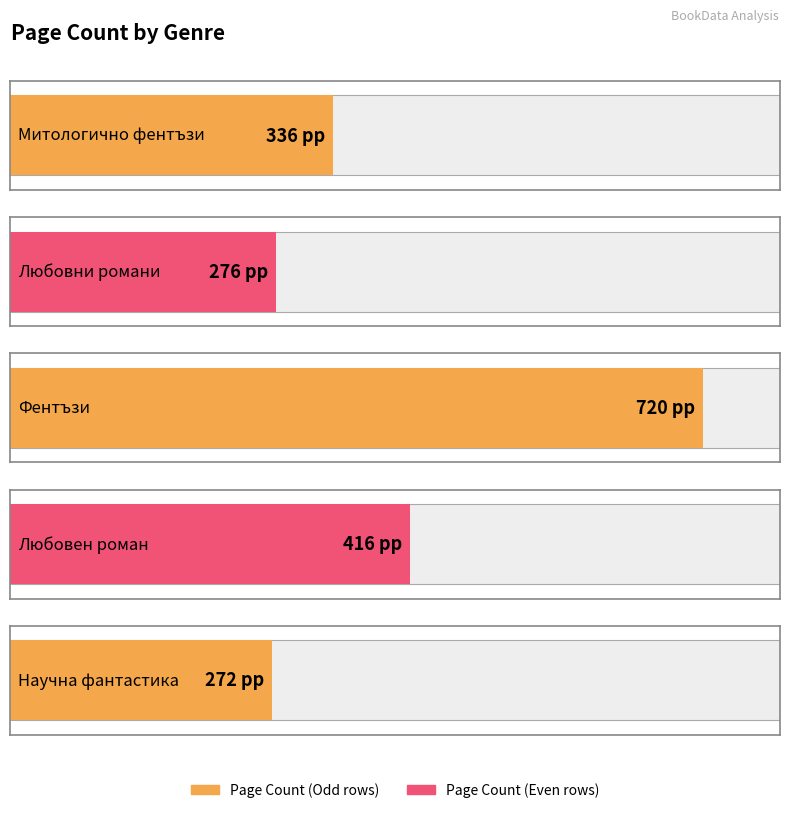

What is the minimum value shown in the chart?

272